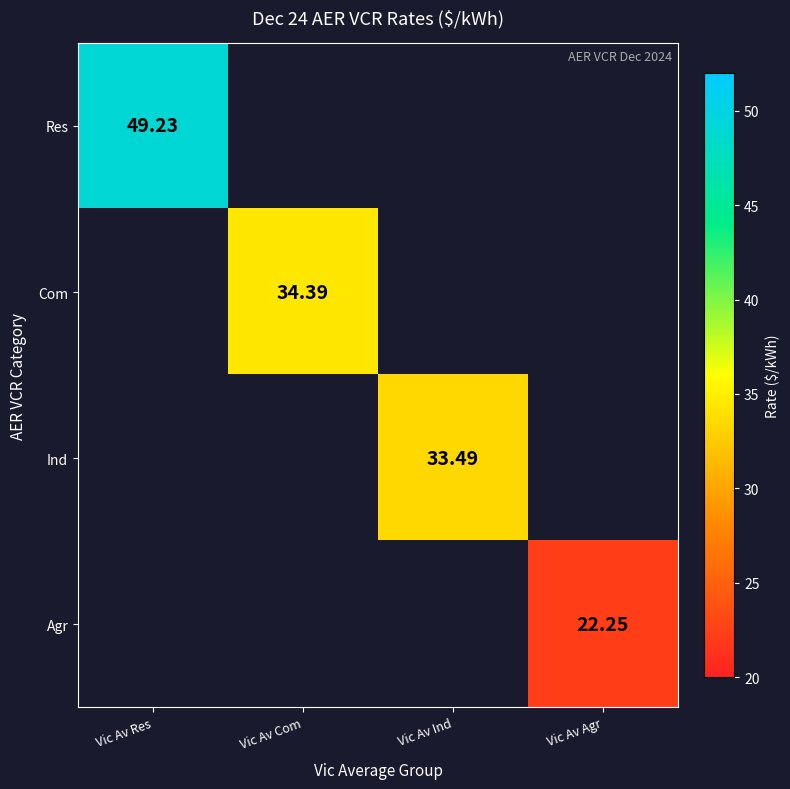

What is the maximum value shown in the chart?

49.2